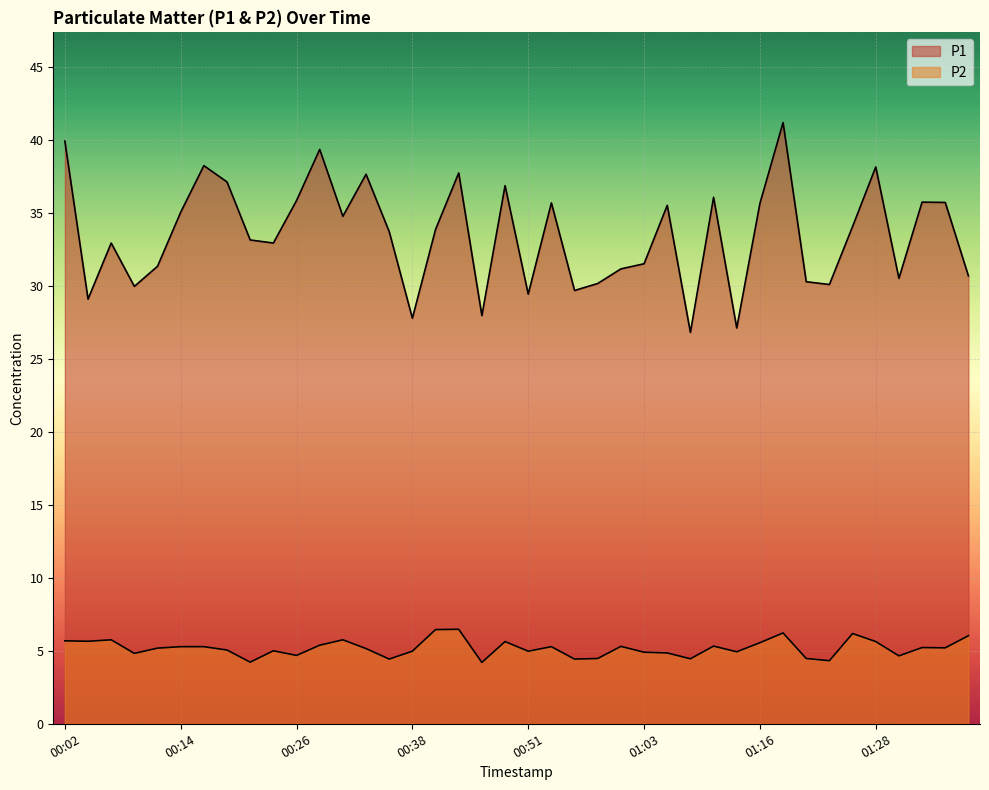

Which category has the highest value across all series?

01:18